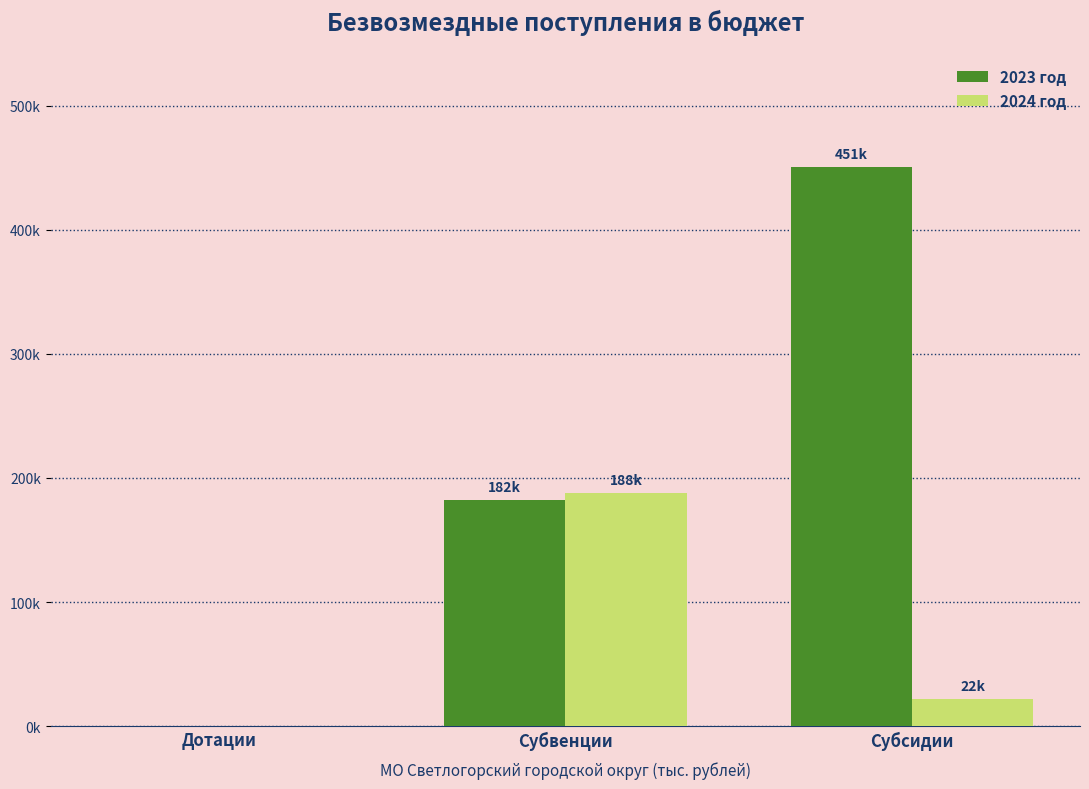

Which category has the lowest value in the 2023 год series?

Дотации